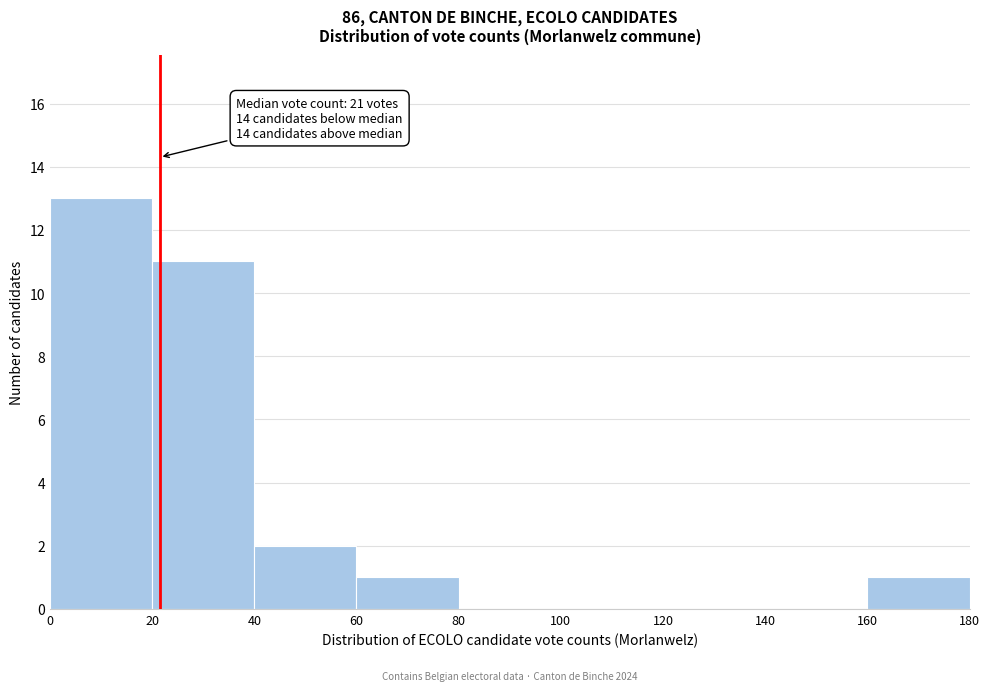

Which range on the x-axis has the tallest bar?

0 to 20